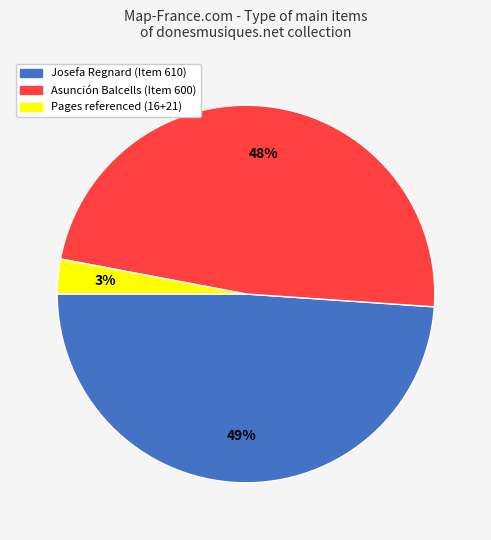

Is there a majority slice in this chart?

No